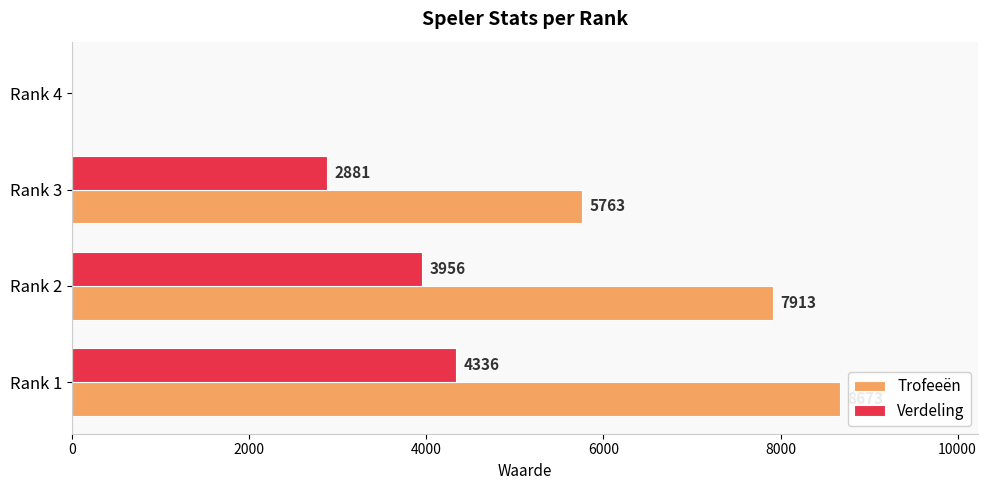

What are all the series names shown in the legend?

Trofeeën, Verdeling